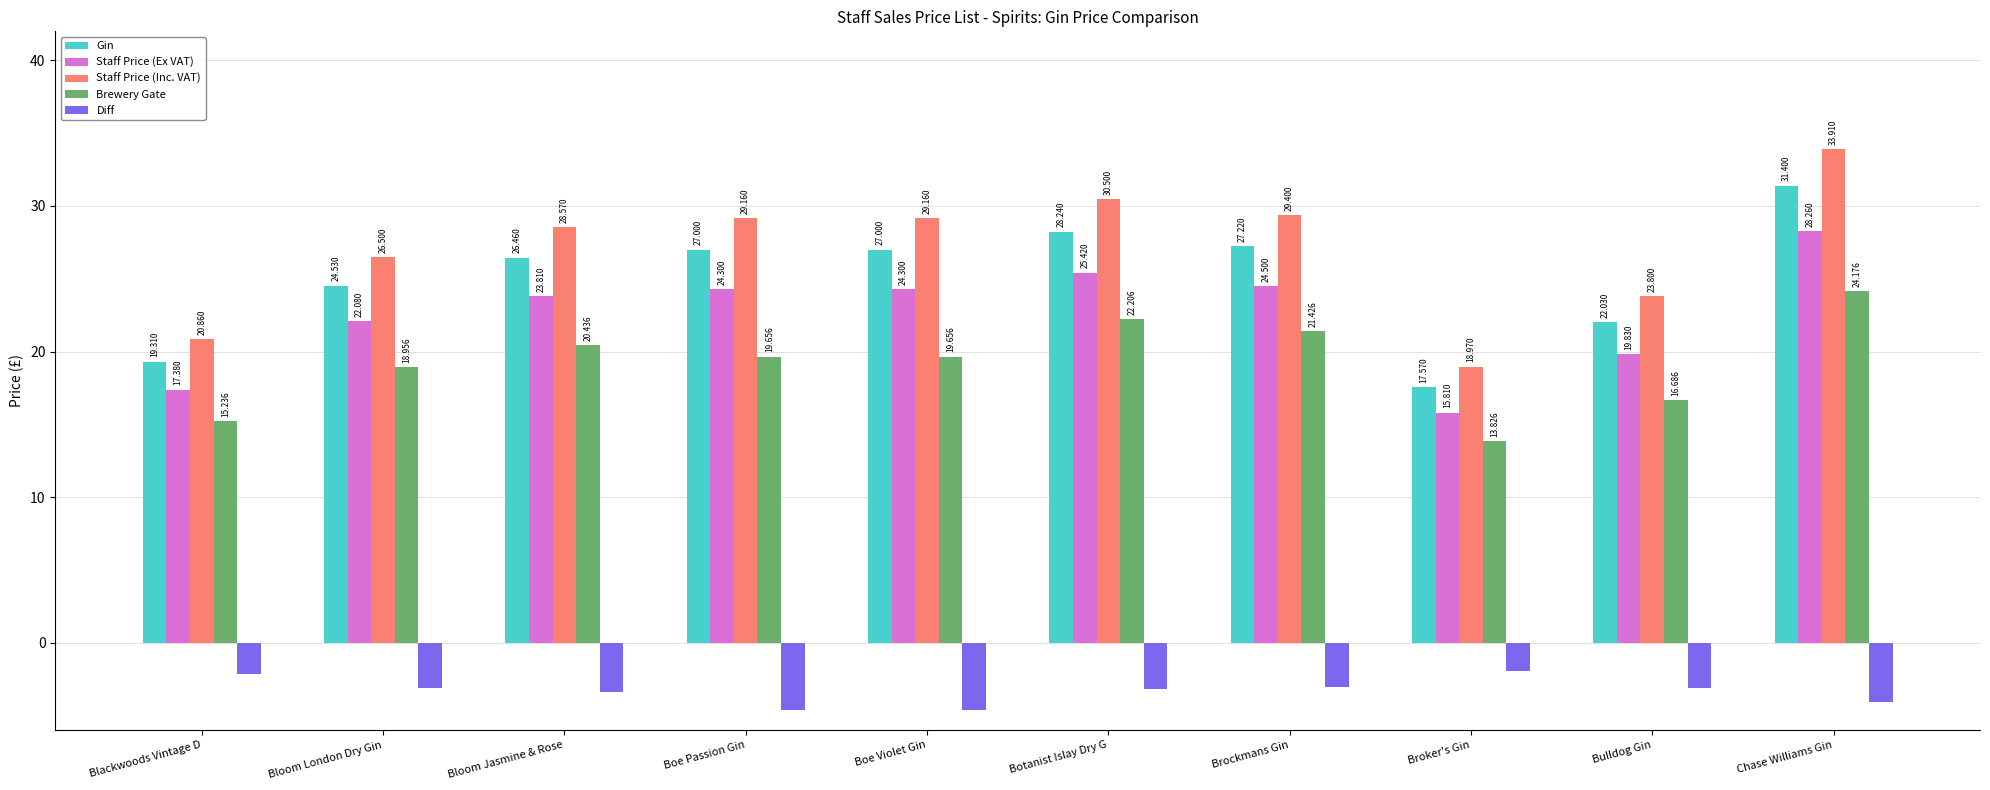

At which category does the chart reach its peak across all series?

Chase Williams Gin